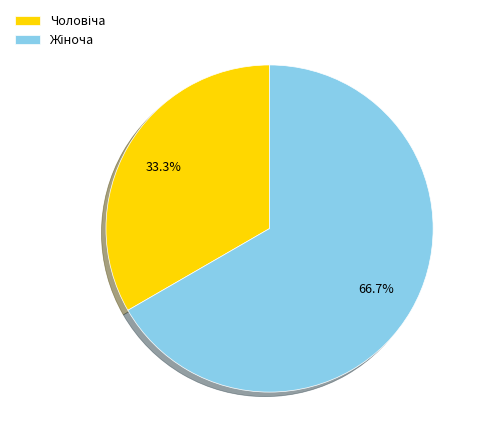

True or false: Жіноча accounts for 54% of the total.

False